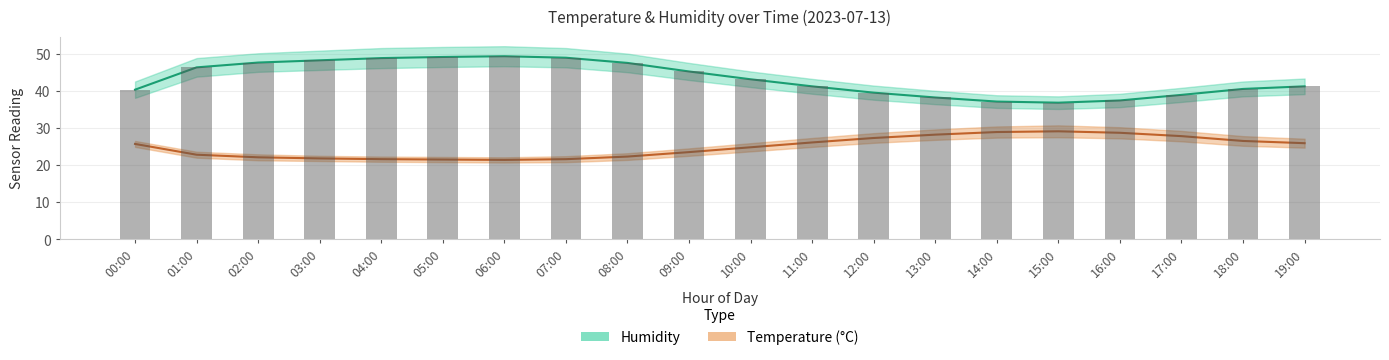

The value of Humidity at 19:00 is 41.2. True or false?

True